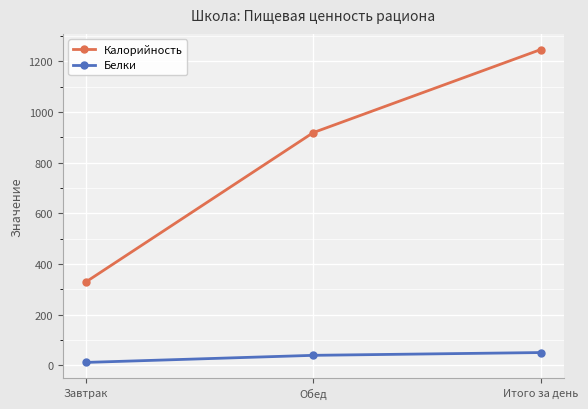

What is the label of the 1st point from the right?

Итого за день